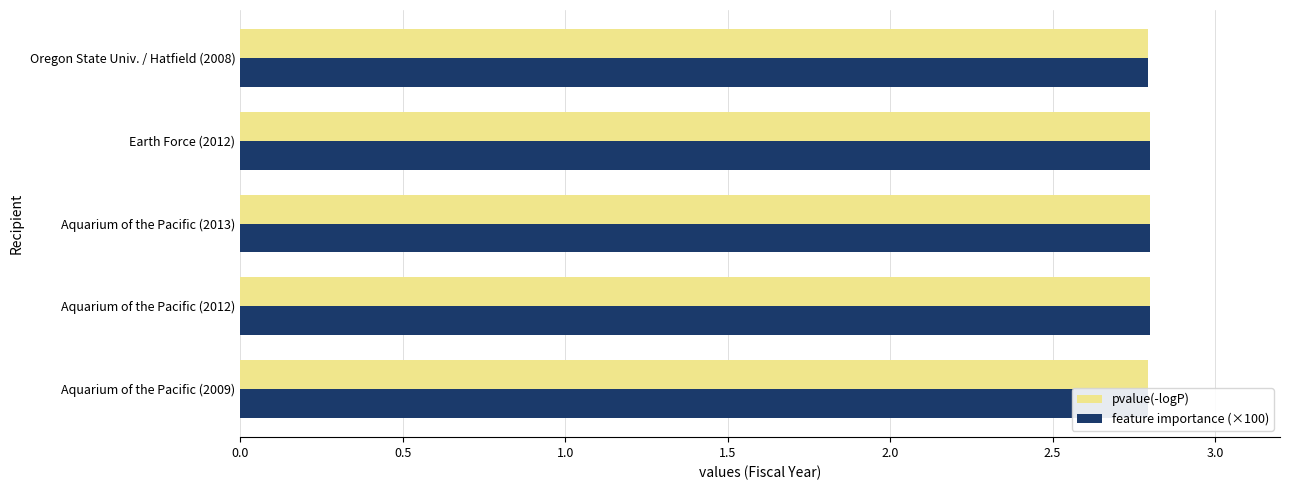

What is the total value across all series at Oregon State Univ. / Hatfield (2008)?

5.6